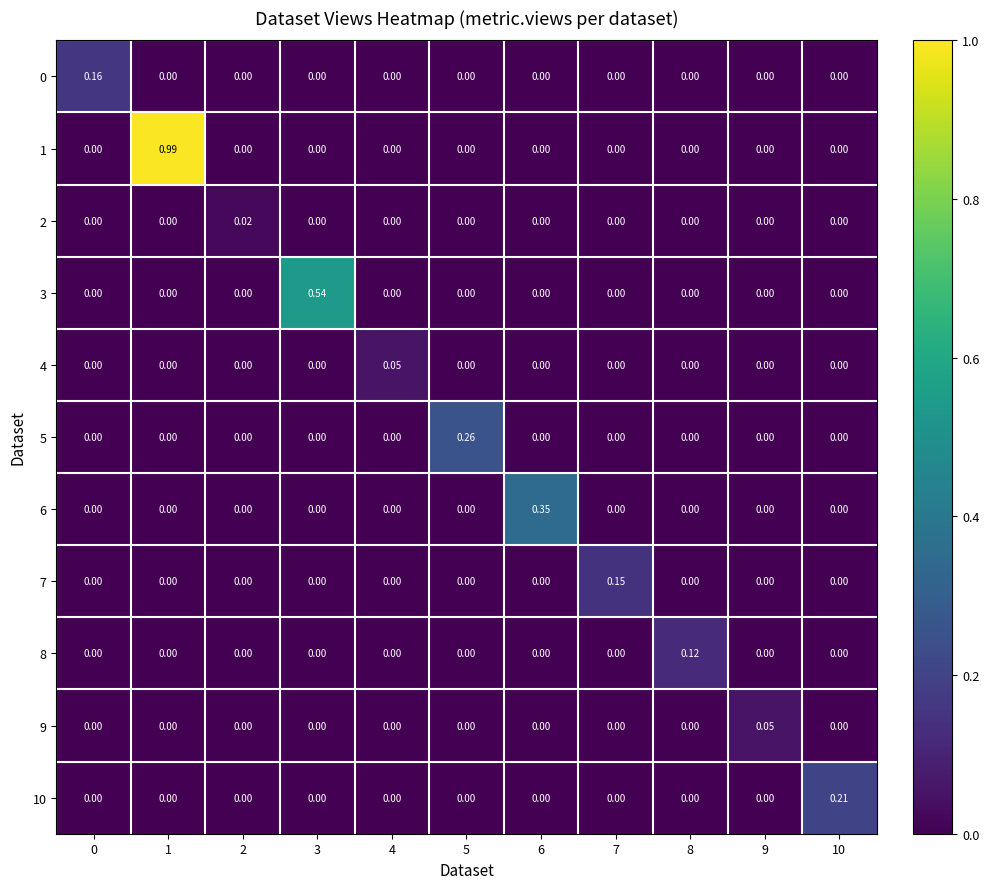

Which category has the highest value across all series?

1